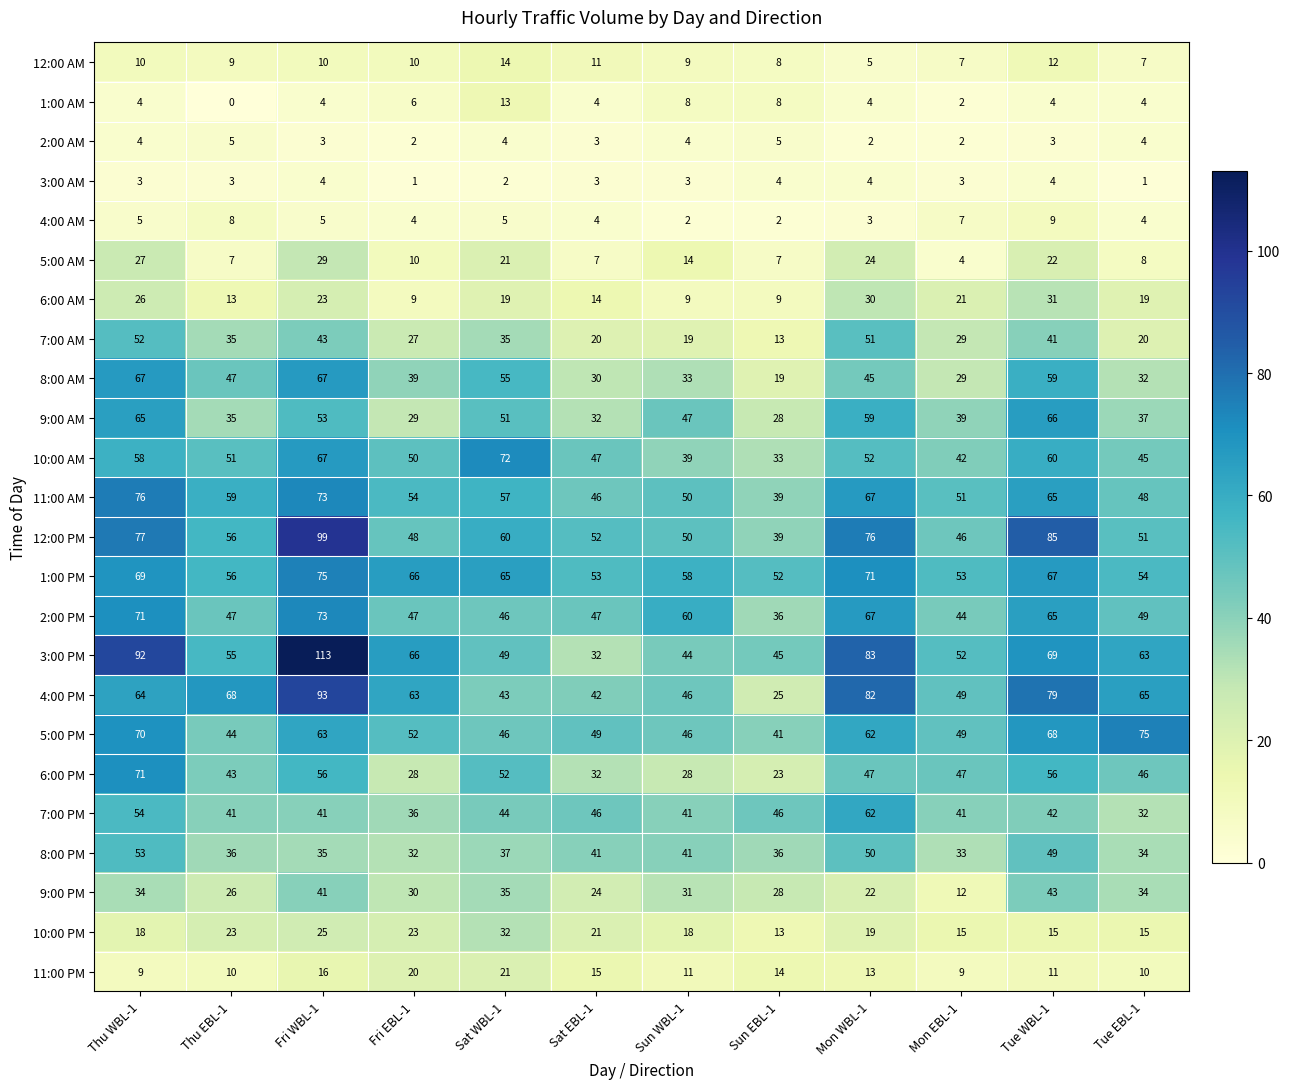

At which category does the chart reach its minimum across all series?

Thu EBL-1